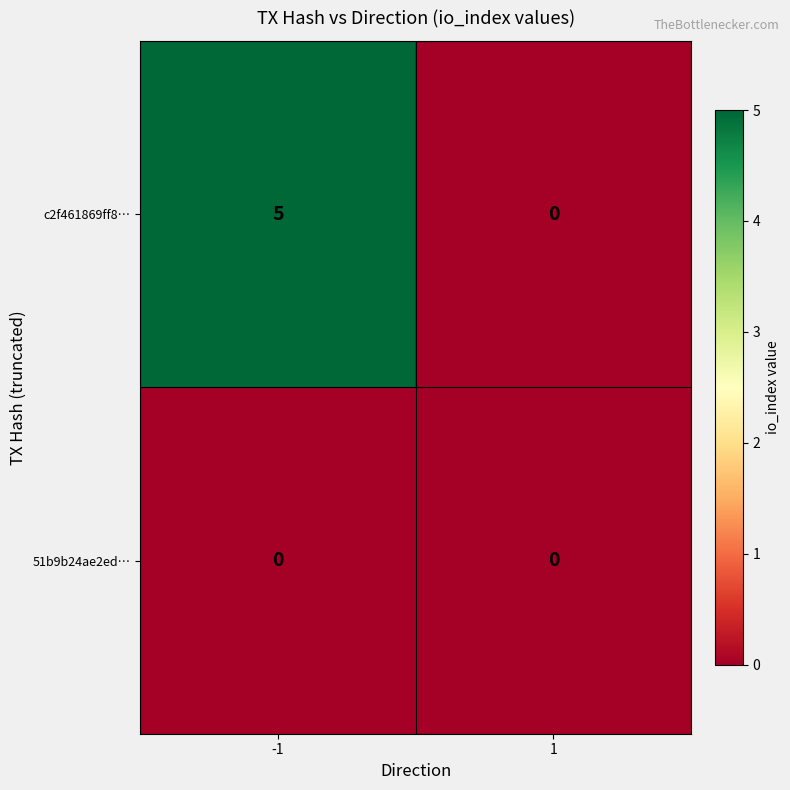

Reading left to right, what are all the values shown in this chart?

c2f461869ff8…: -1=5	1=0
51b9b24ae2ed…: -1=0	1=0